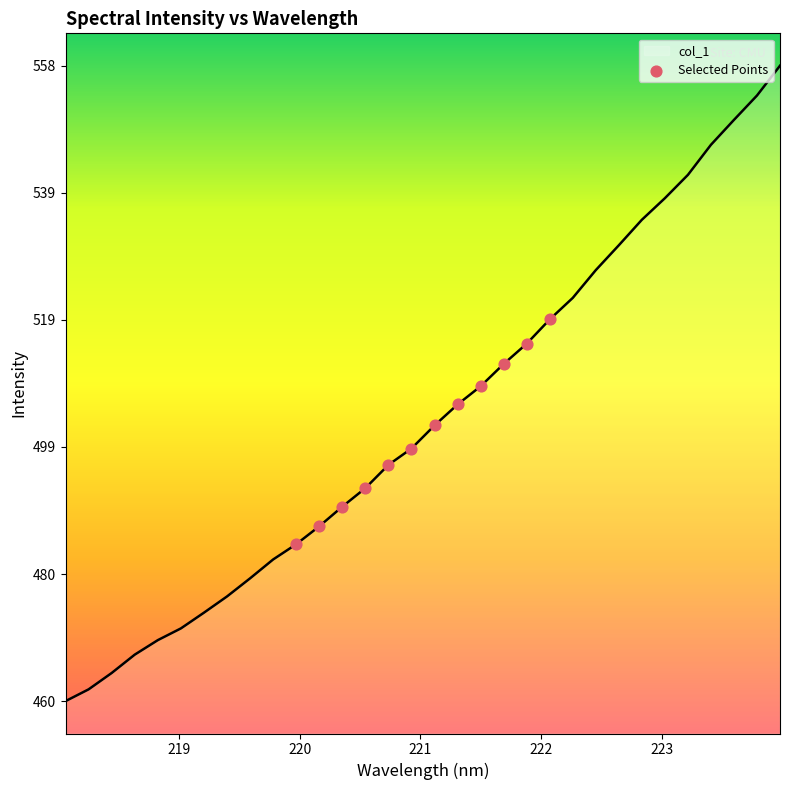

What is the smallest value displayed?

460.1